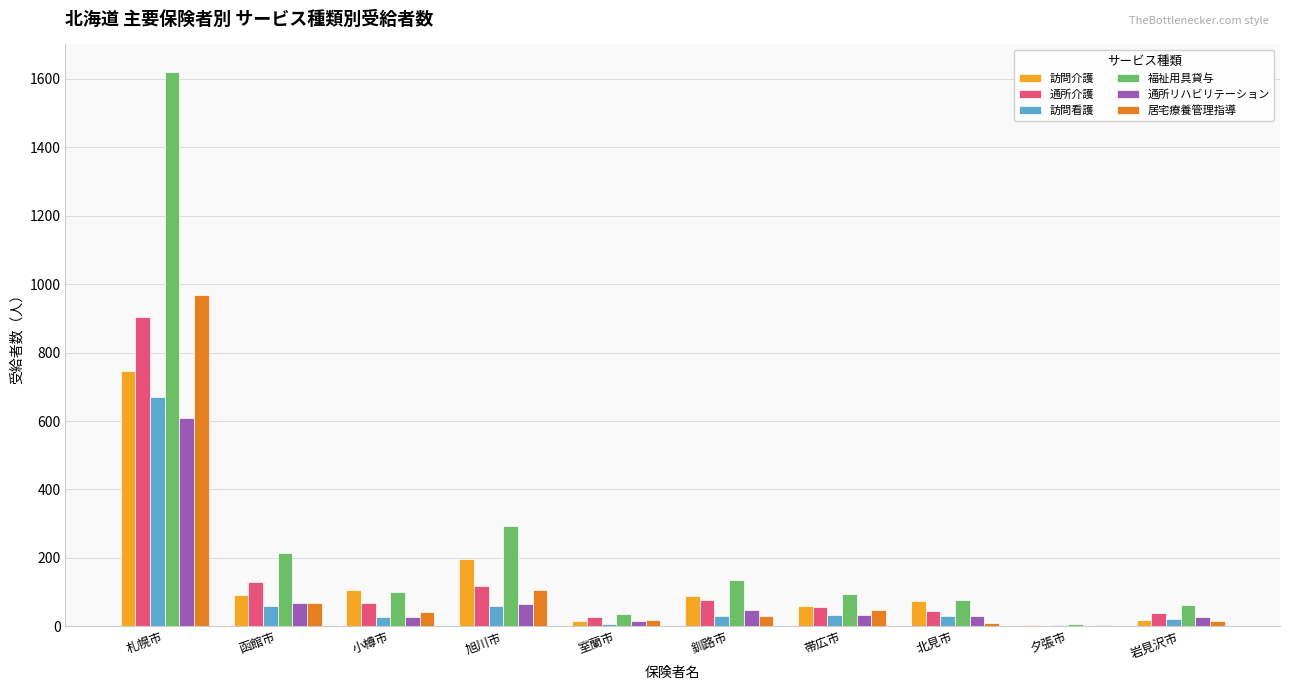

At which label does 居宅療養管理指導 first exceed 43?

札幌市